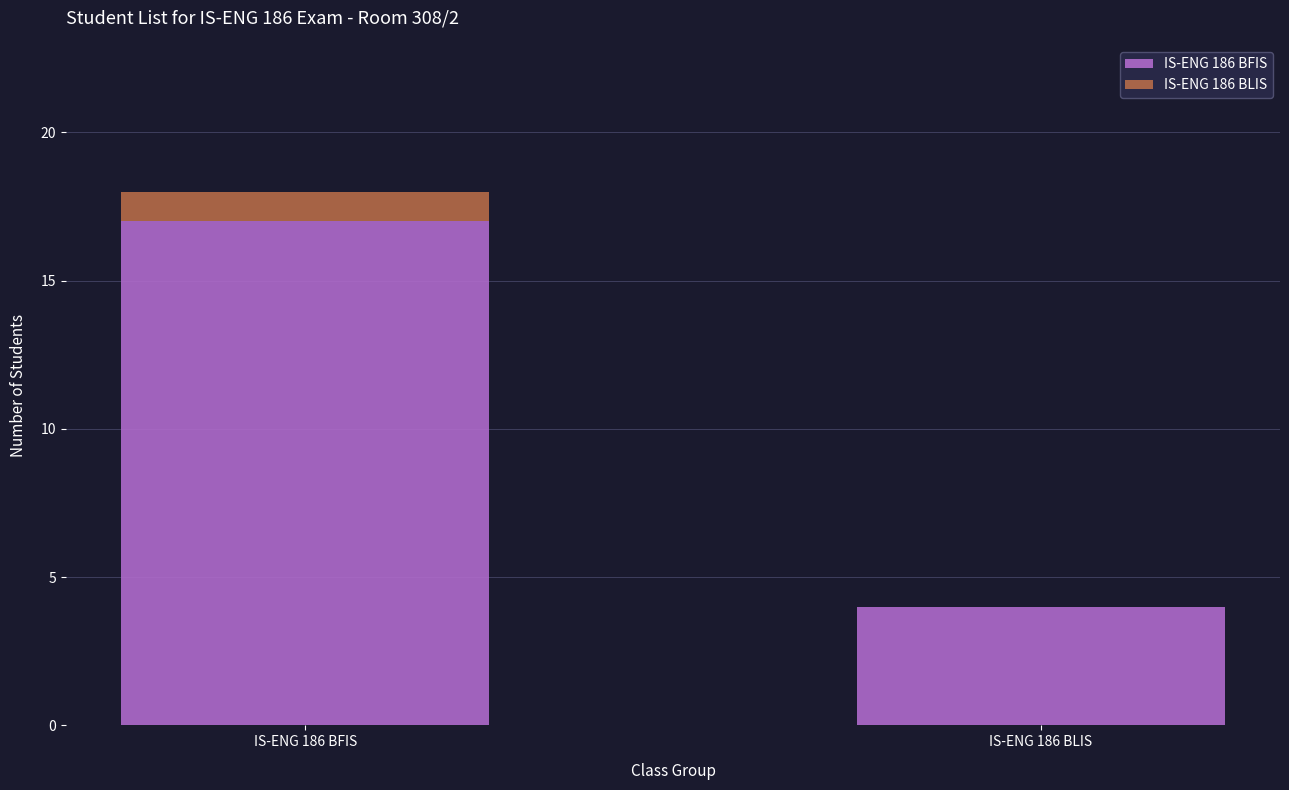

Which category has the highest value in the IS-ENG 186 BFIS series?

IS-ENG 186 BFIS